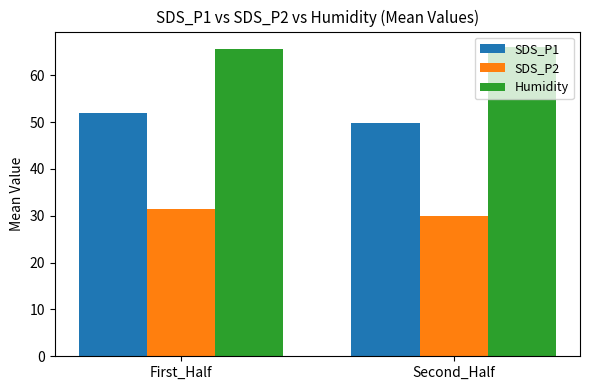

What is the value of the Humidity bar at the 2nd from the left?

66.0